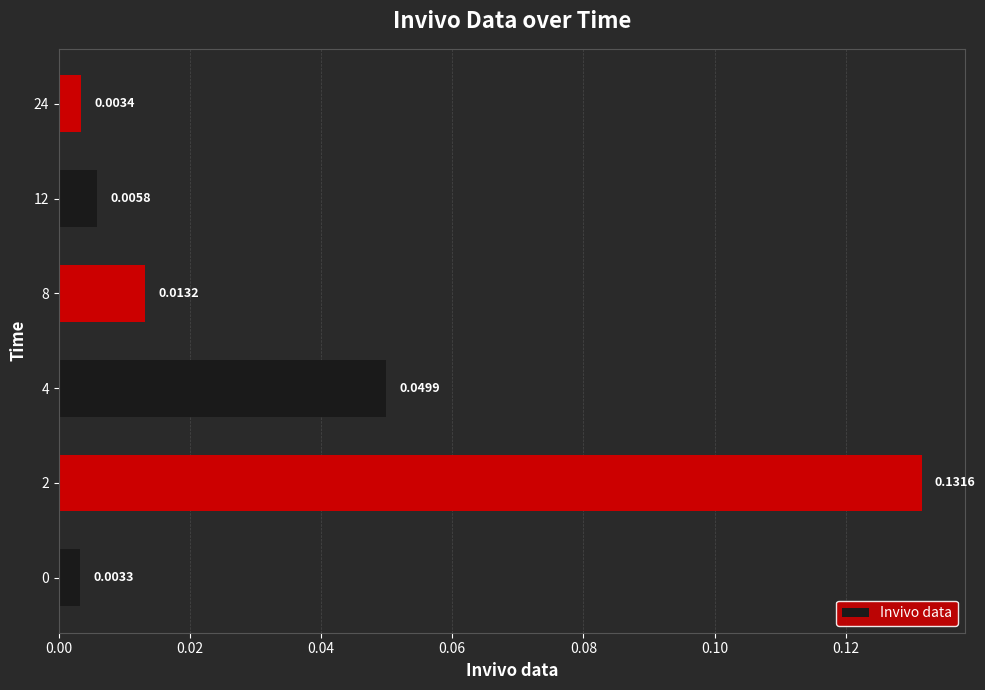

Which has a higher value, 4 or 12?

4